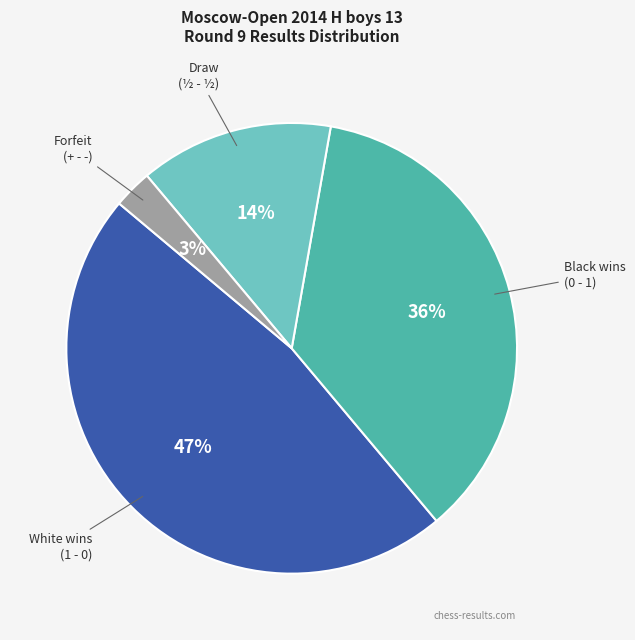

How many slices are in this pie chart?

4